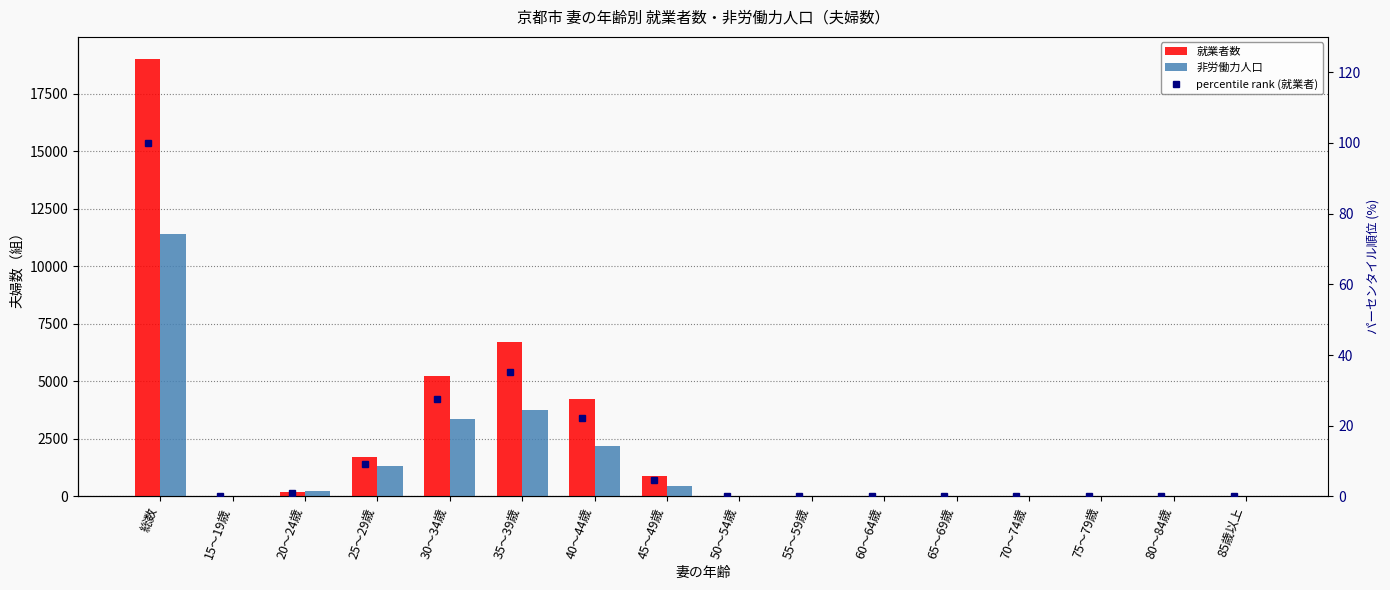

The percentile rank (就業者) series shows 0.2 at 50～54歳. True or false?

False